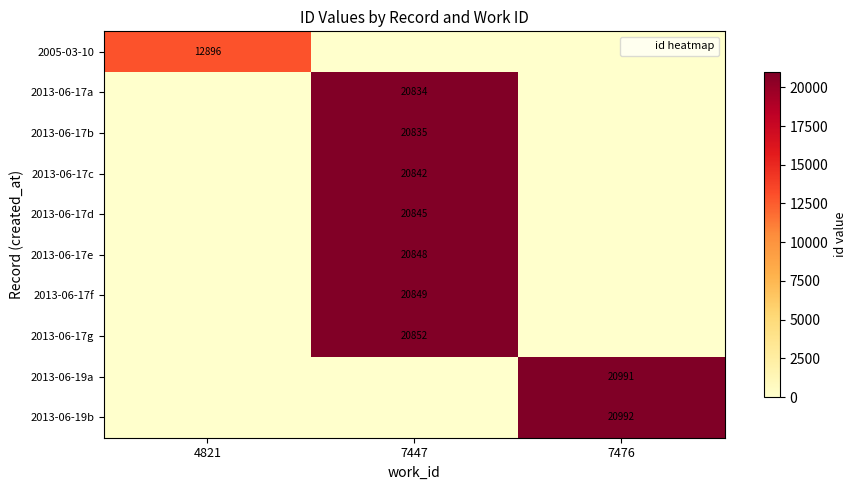

The value of 2005-03-10 at 4821 is 12896. True or false?

True